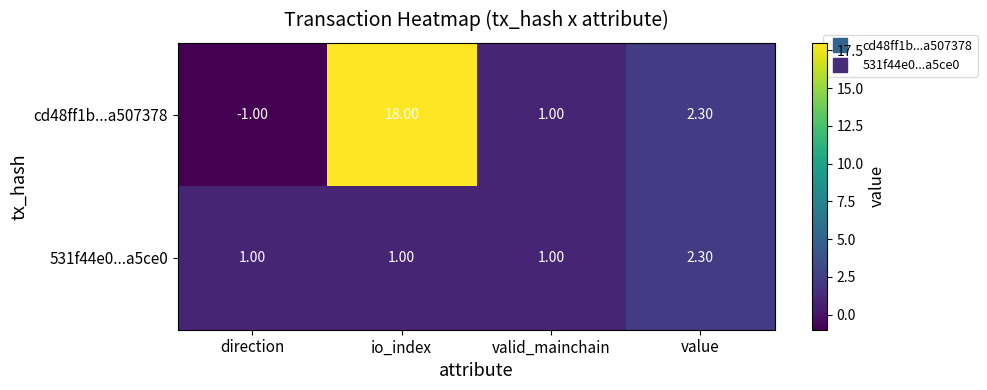

What is the minimum value shown in the chart?

-1.0